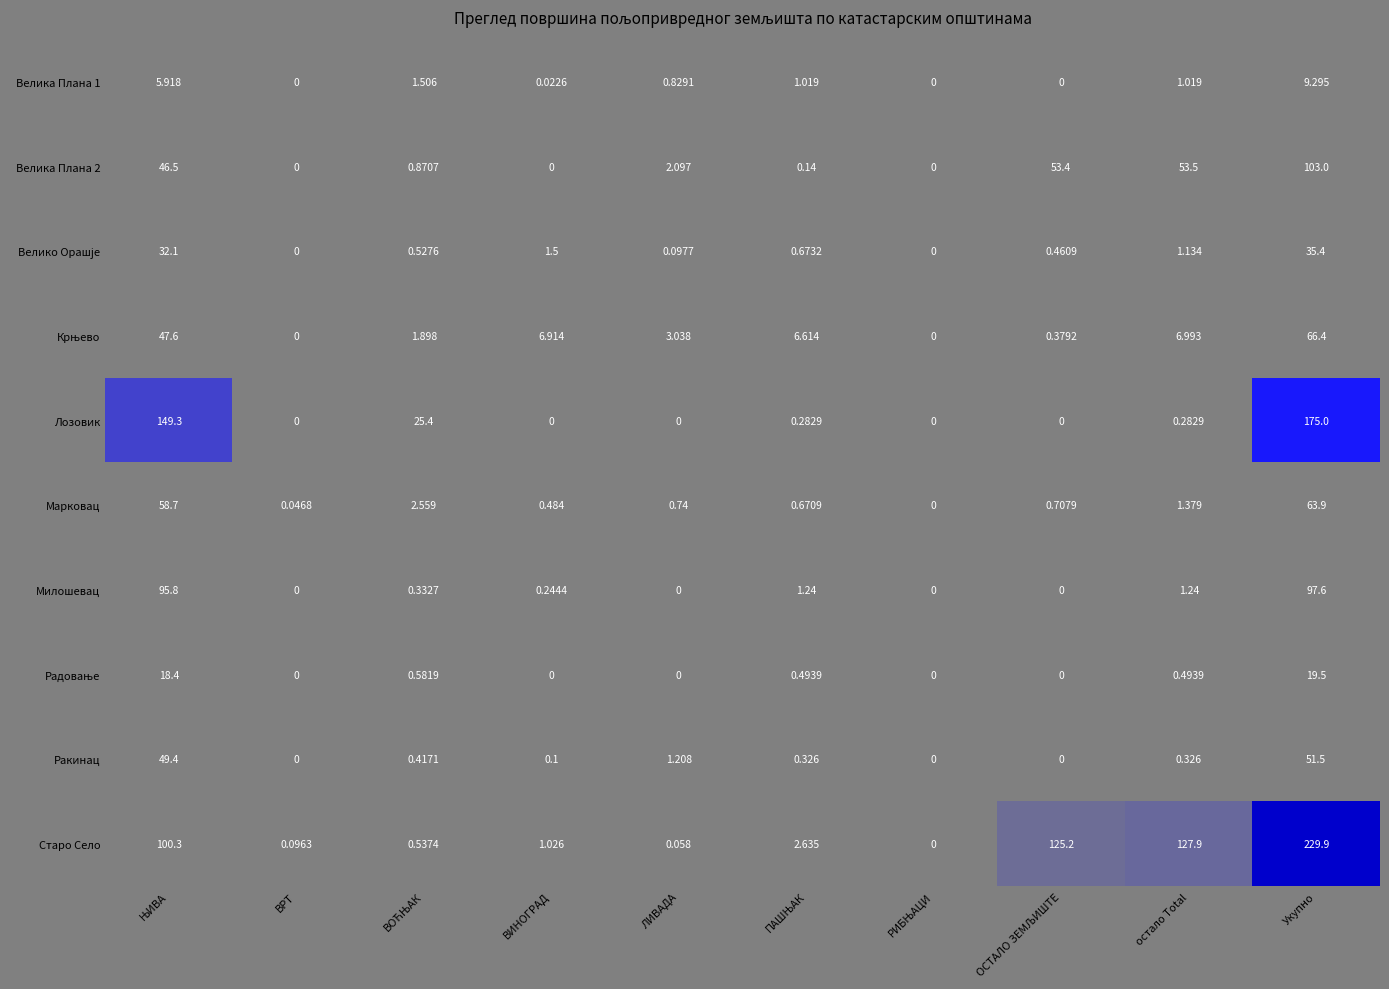

Which series has the widest spread of values?

Старо Село